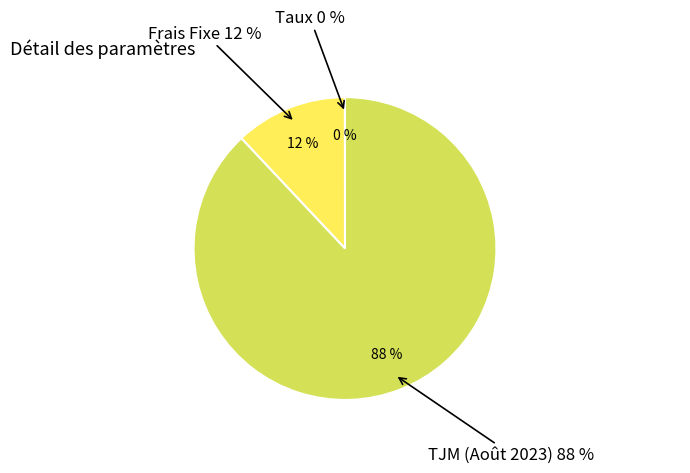

How many slices are in this pie chart?

3